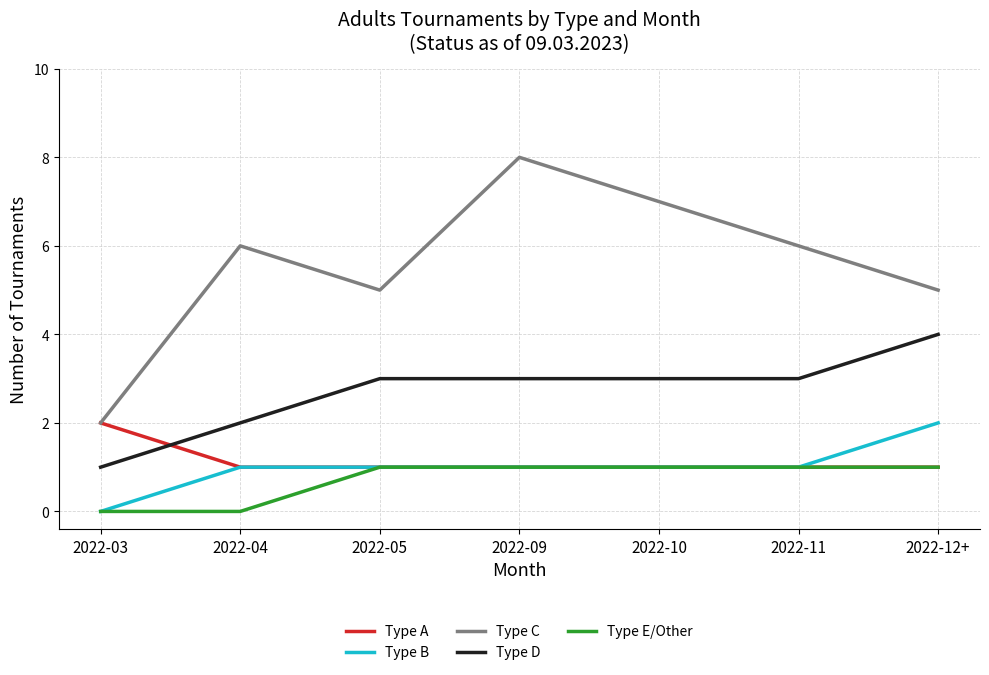

At which label does Type C reach its minimum?

2022-03